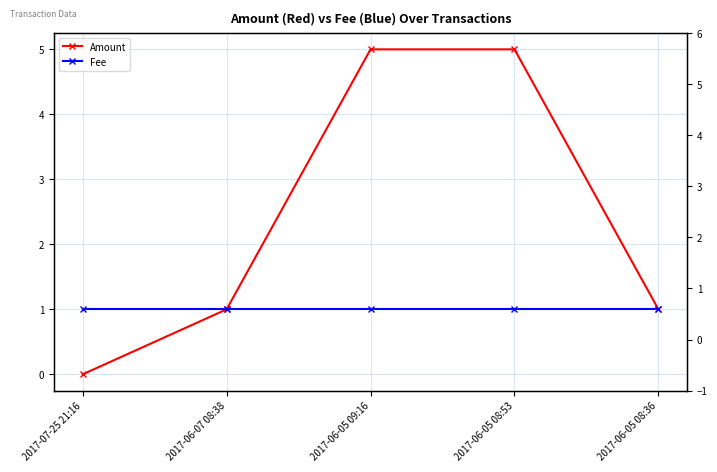

Reading left to right, extract all data points from this chart.

Amount: 2017-07-25 21:16=0	2017-06-07 08:38=1	2017-06-05 09:16=5	2017-06-05 08:53=5	2017-06-05 08:36=1
Fee: 2017-07-25 21:16=1	2017-06-07 08:38=1	2017-06-05 09:16=1	2017-06-05 08:53=1	2017-06-05 08:36=1